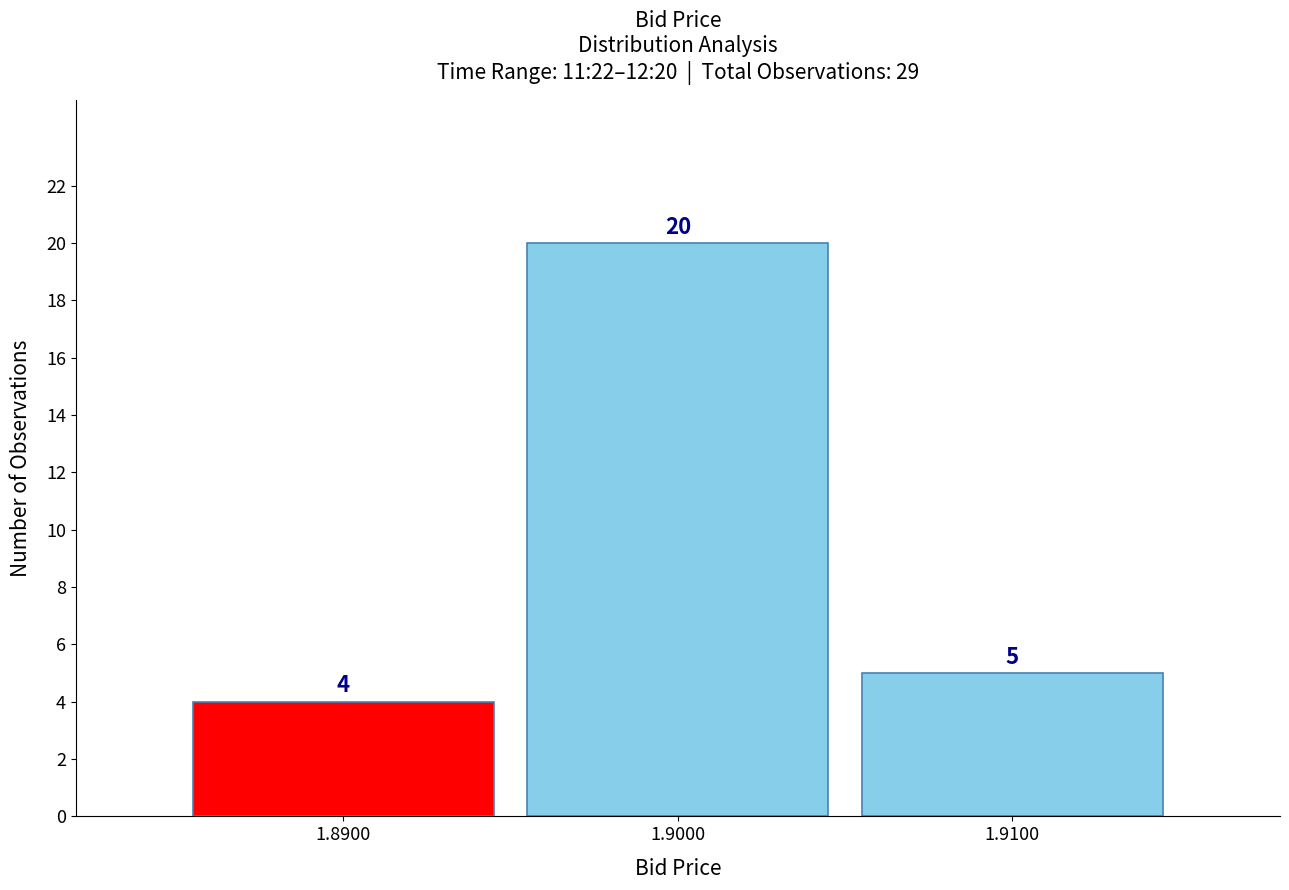

Reading left to right, transcribe all the data shown in this chart.

1.8900=4	1.9000=20	1.9100=5